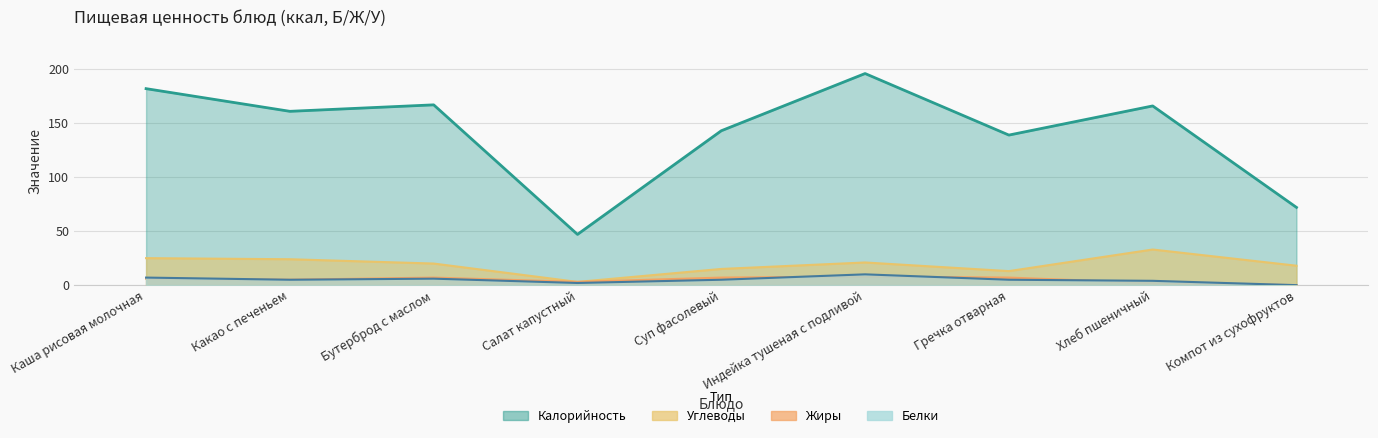

List the labels in order of Жиры value, largest first.

Индейка тушеная с подливой, Бутерброд с маслом, Суп фасолевый, Гречка отварная, Каша рисовая молочная, Какао с печеньем, Салат капустный, Хлеб пшеничный, Компот из сухофруктов